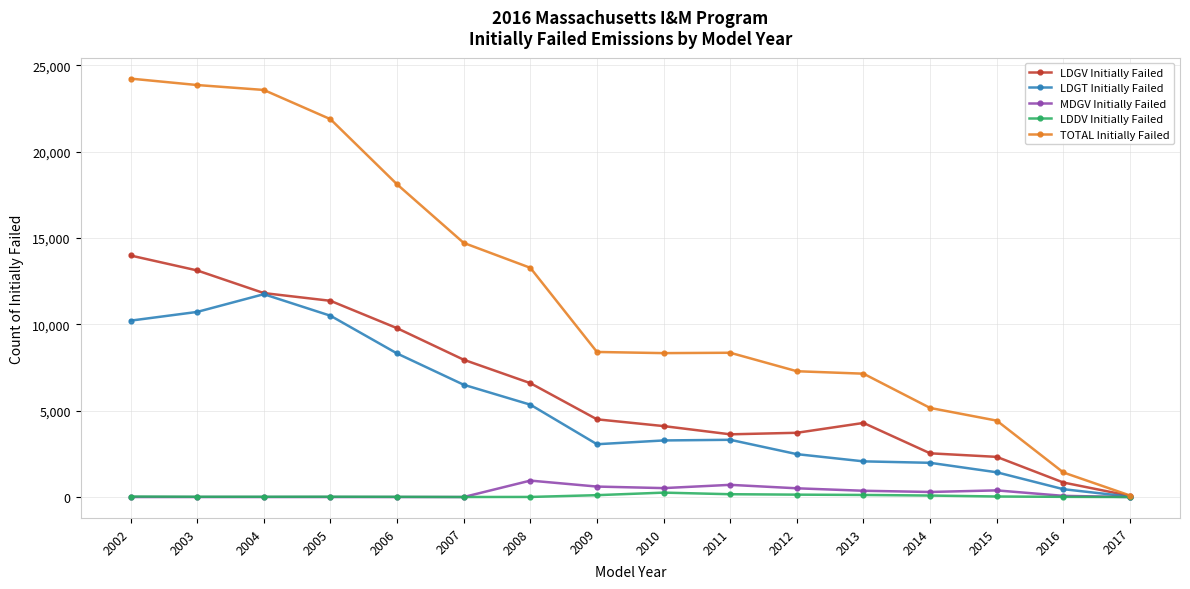

What is the value of the LDGT Initially Failed point at the 5th from the left?

8315